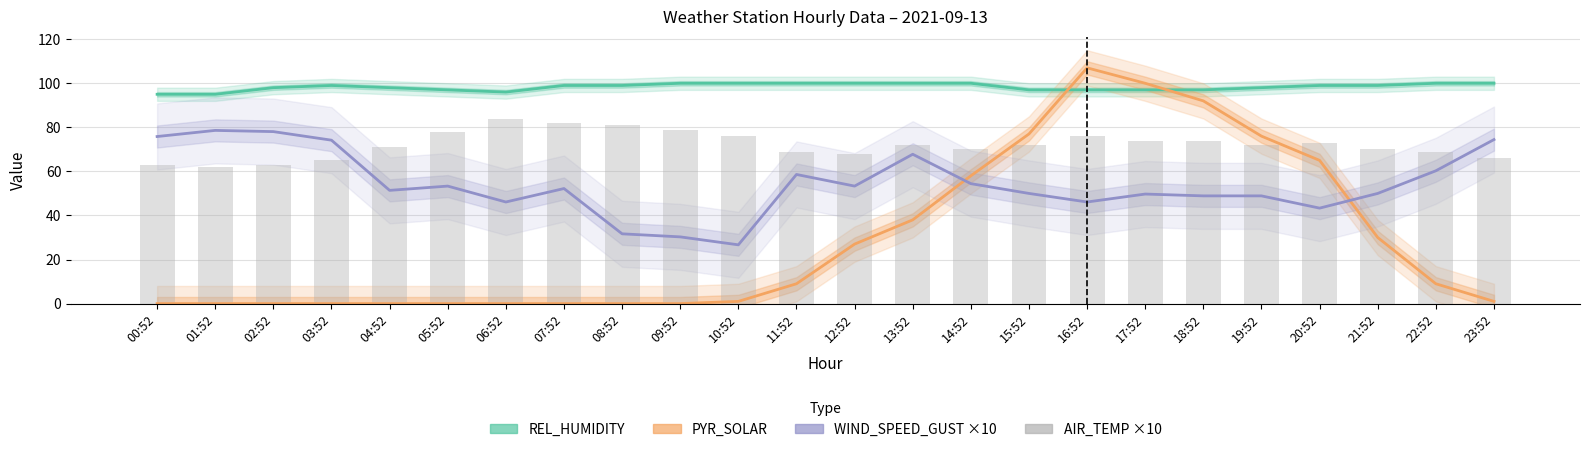

Reading left to right, what are all the values shown in this chart?

REL_HUMIDITY: 95.0	95.0	98.0	99.0	98.0	97.0	96.0	99.0	99.0	100.0	100.0	100.0	100.0	100.0	100.0	97.0	97.0	97.0	97.0	98.0	99.0	99.0	100.0	100.0
PYR_SOLAR: 0.0	0.0	0.0	0.0	0.0	0.0	0.0	0.0	0.0	0.0	1.0	9.0	27.0	38.0	58.0	77.0	107.0	100.0	92.0	76.0	65.0	30.0	9.0	1.0
WIND_SPEED_GUST ×10: 75.8	78.6	78.1	74.2	51.4	53.3	46.1	52.2	31.7	30.3	26.7	58.6	53.3	67.8	54.4	50.0	46.1	49.7	48.9	48.9	43.3	50.0	60.3	74.4
AIR_TEMP ×10: 63.0	62.0	63.0	65.0	71.0	78.0	84.0	82.0	81.0	79.0	76.0	69.0	68.0	72.0	70.0	72.0	76.0	74.0	74.0	72.0	73.0	70.0	69.0	66.0